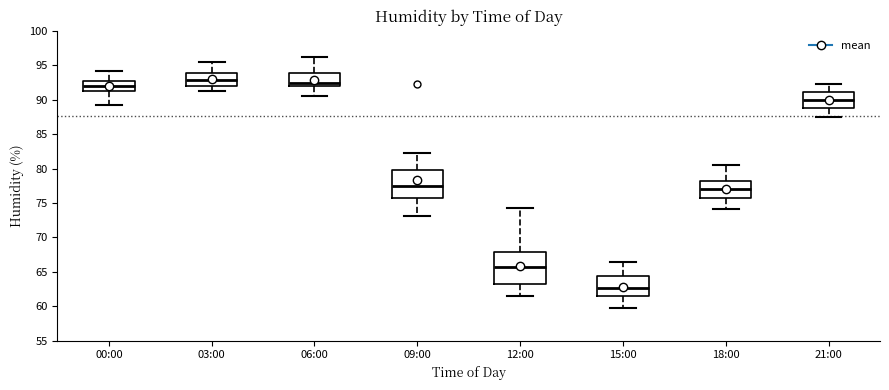

Where does the lower whisker of the box for 00:00 end on the y-axis? The values are not printed on the chart, so give them approximately, as read against the axis.

89.0